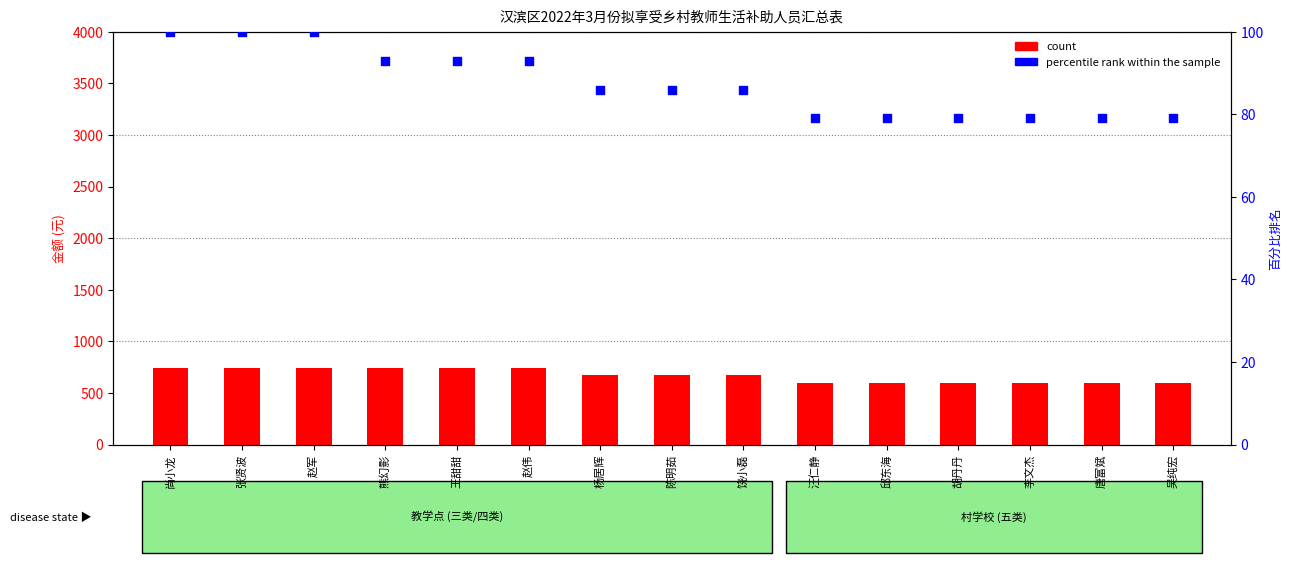

Which series reaches the minimum Y coordinate?

percentile rank within the sample